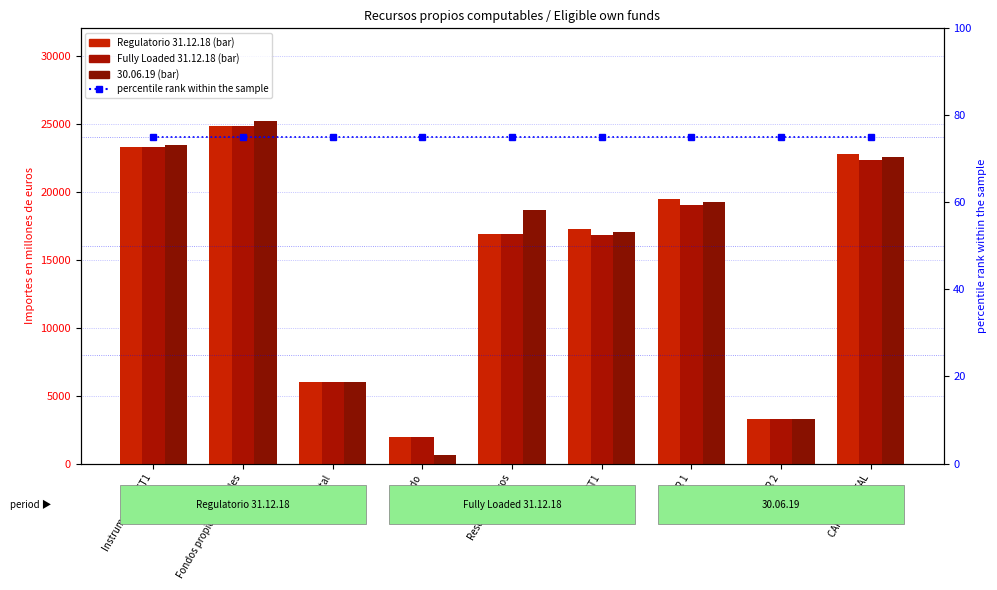

What is the value of the BIS3 Fully Loaded 31.12.18 bar at the 4th from the left?

1984.6